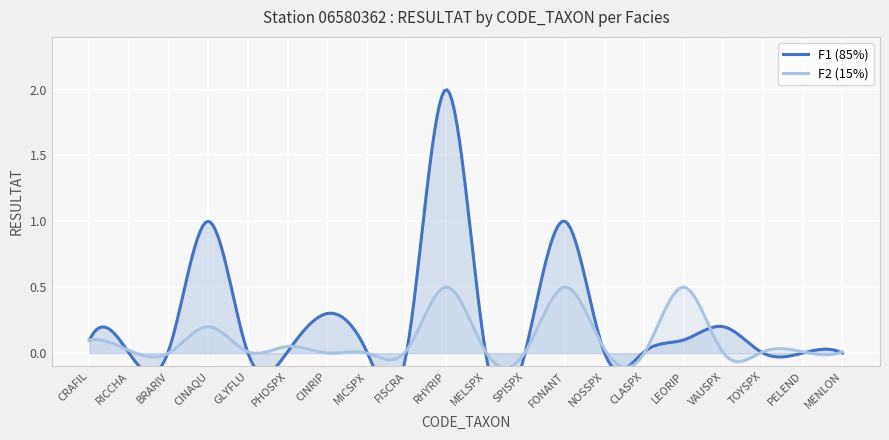

True or false: F2 and F1 intersect in this chart.

True